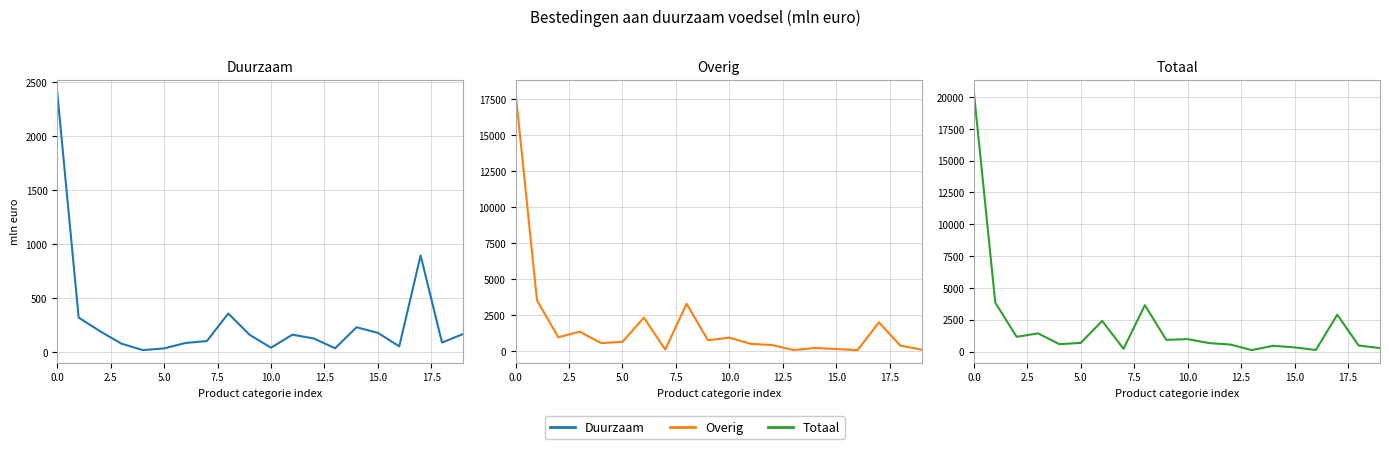

Between which two adjacent categories do Overig and Duurzaam first intersect?

13 and 14